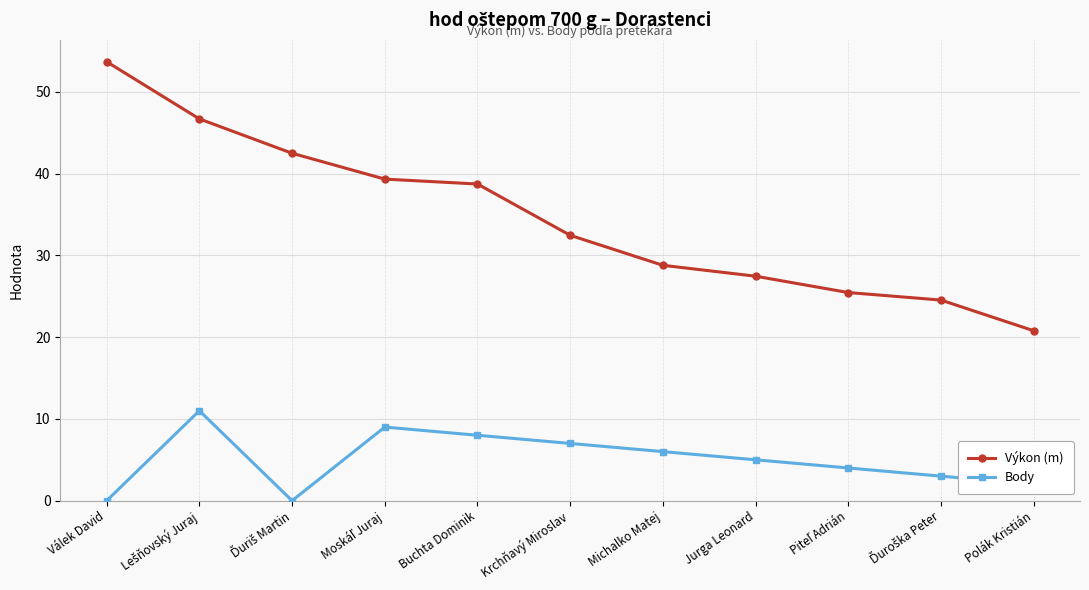

Which series has the largest range (max minus min)?

Výkon (m)